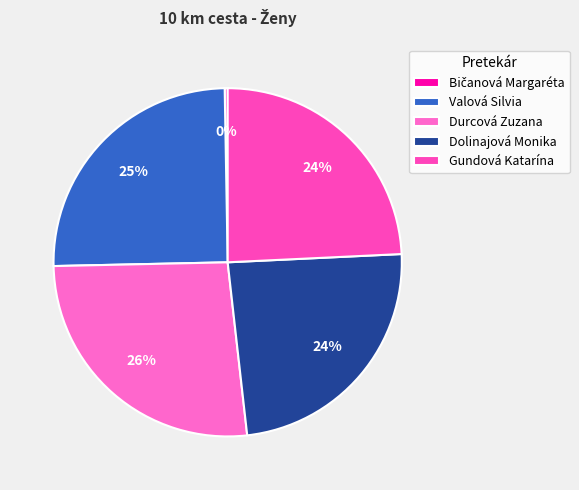

To the nearest percent, what percentage of the pie is Durcová Zuzana?

26%